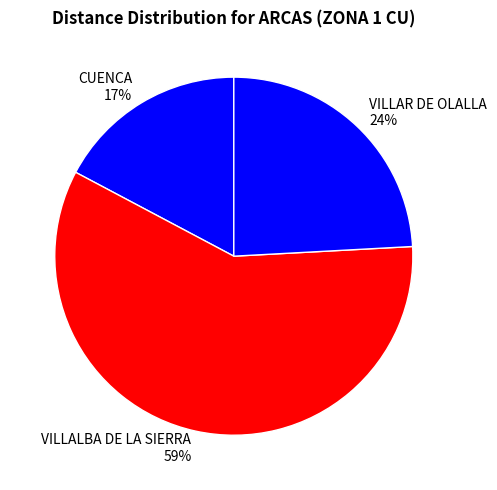

What percentage is the CUENCA slice, to the nearest percent?

17%